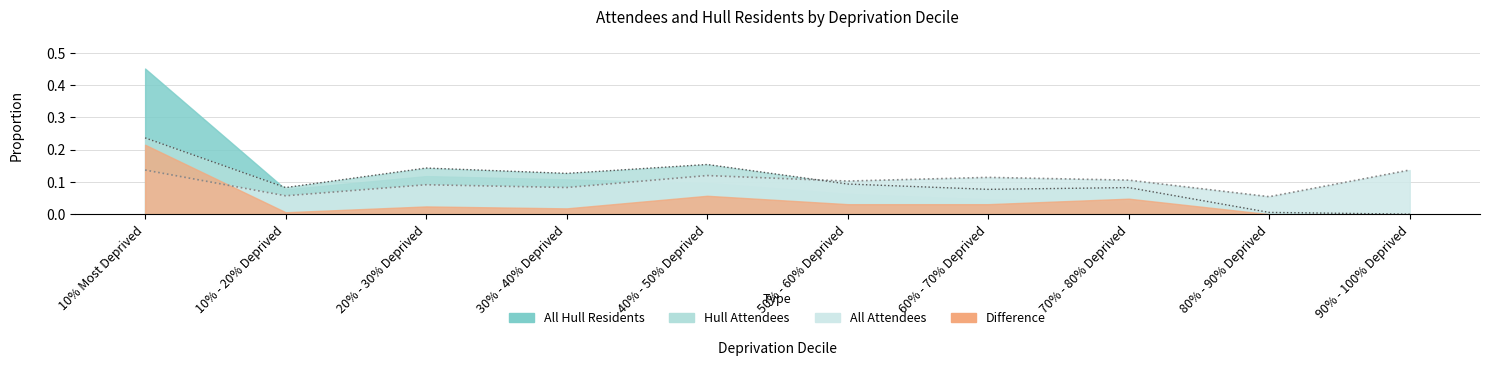

Where is All Attendees nearest to the value 0?

80% - 90% Deprived